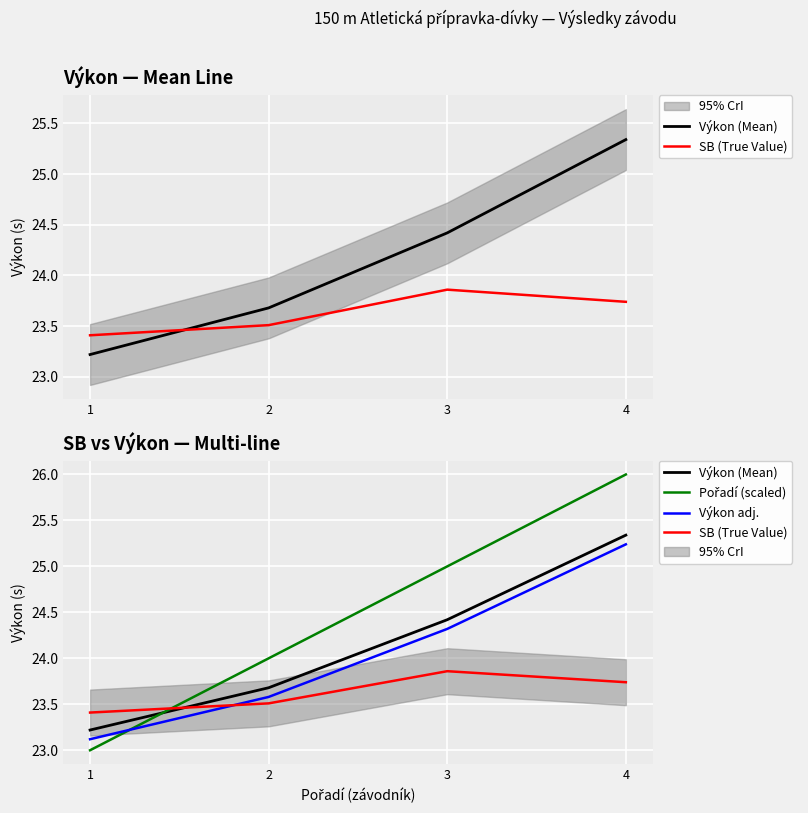

At which label is Výkon adj. closest to 24?

3